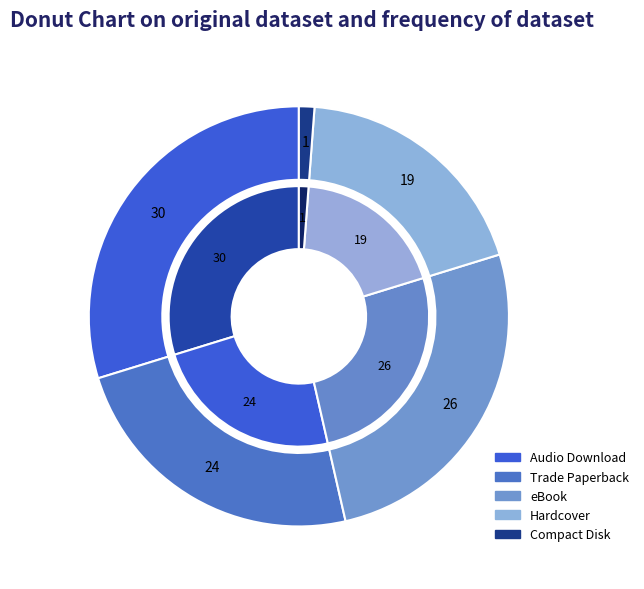

Count the number of slices in the pie.

5